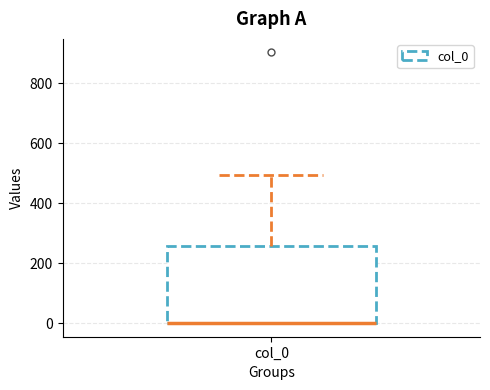

Read this box plot against the y-axis: the position of the median line, the range covered by the box, and the ends of both whiskers. The values are not printed on the chart, so give them approximately, as read against the axis.

median 0 (drawn on the box's lower edge), box 0 to 260, whiskers 0 to 500